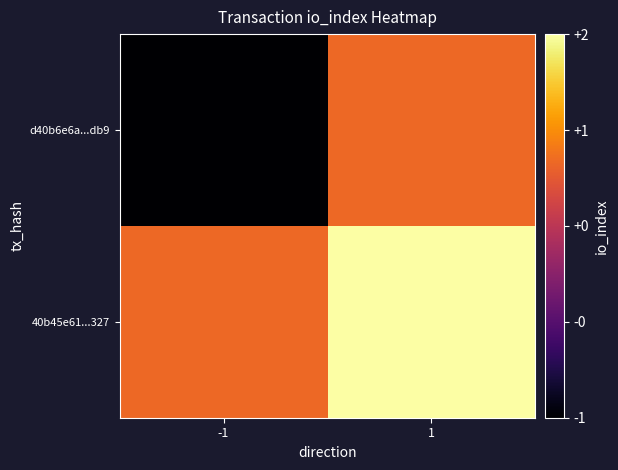

At which category is the sum across all series the highest?

1